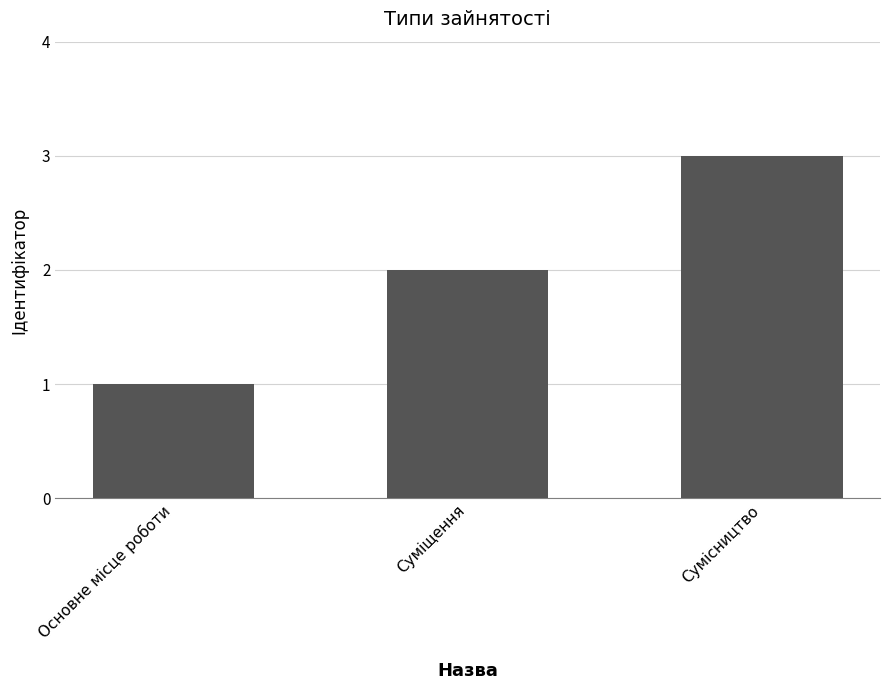

Reading left to right, list all the values displayed in this chart.

1	2	3